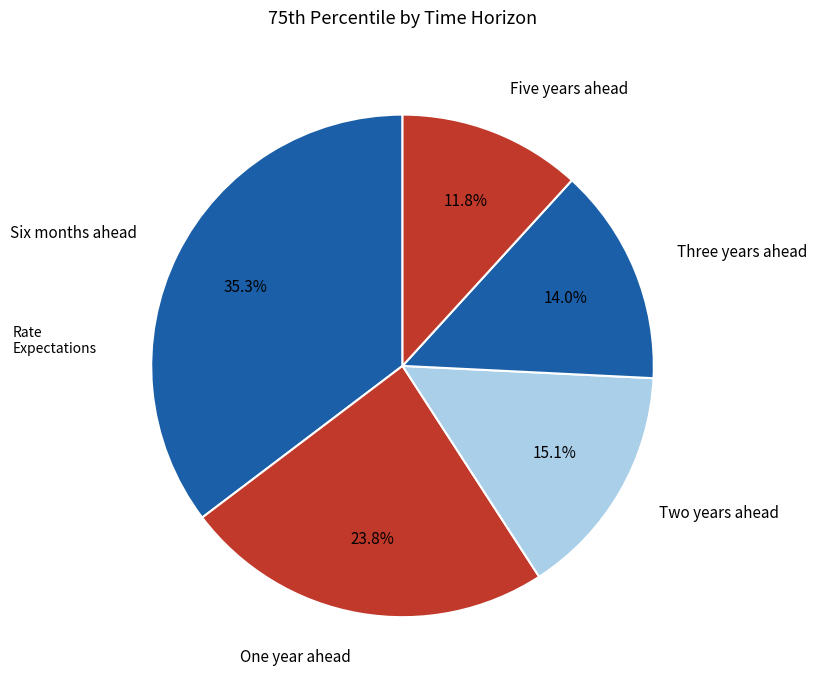

Rank the categories by value from lowest to highest.

Five years ahead, Three years ahead, Two years ahead, One year ahead, Six months ahead